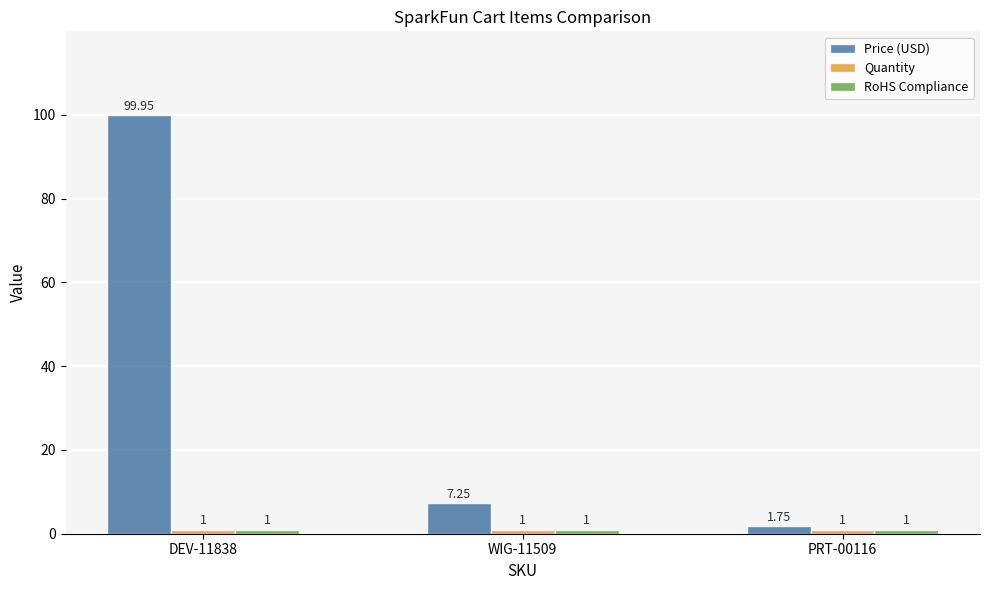

Between WIG-11509 and PRT-00116, which series saw the biggest shift?

Price (USD)